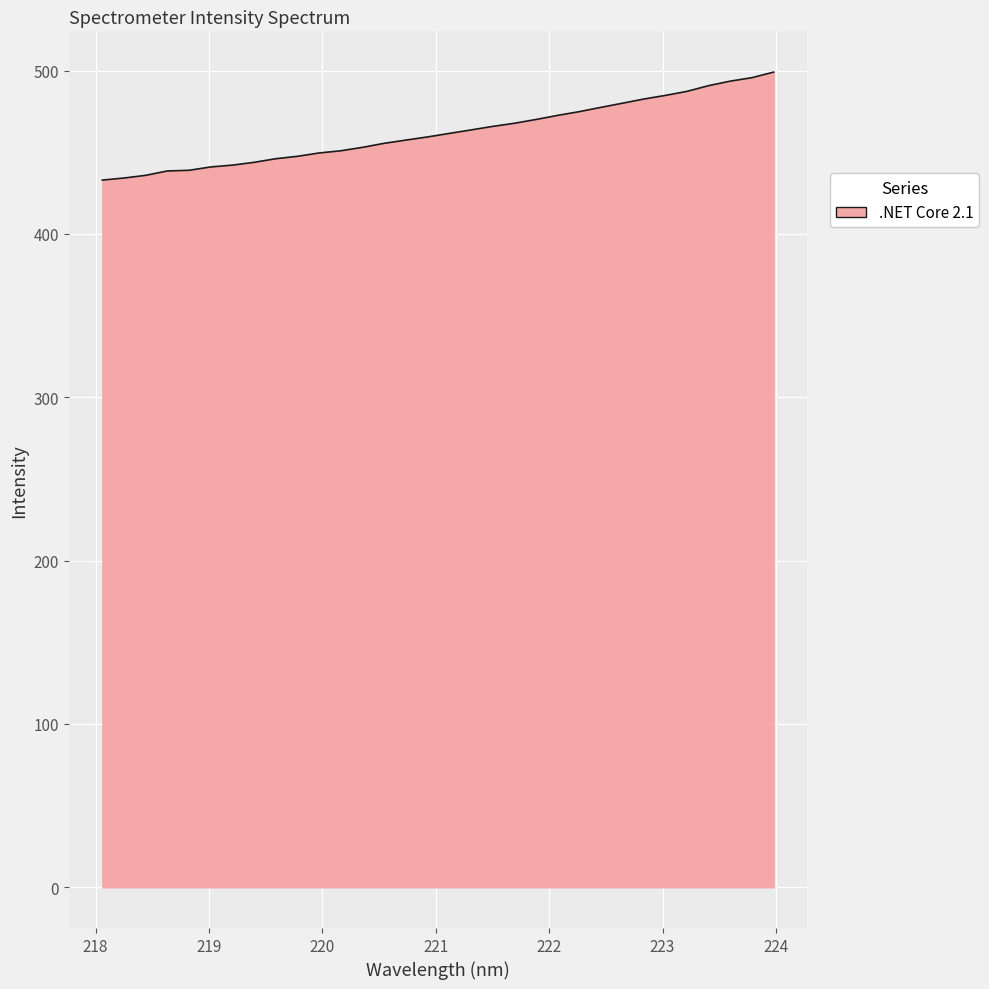

What is the greatest value displayed?

499.1